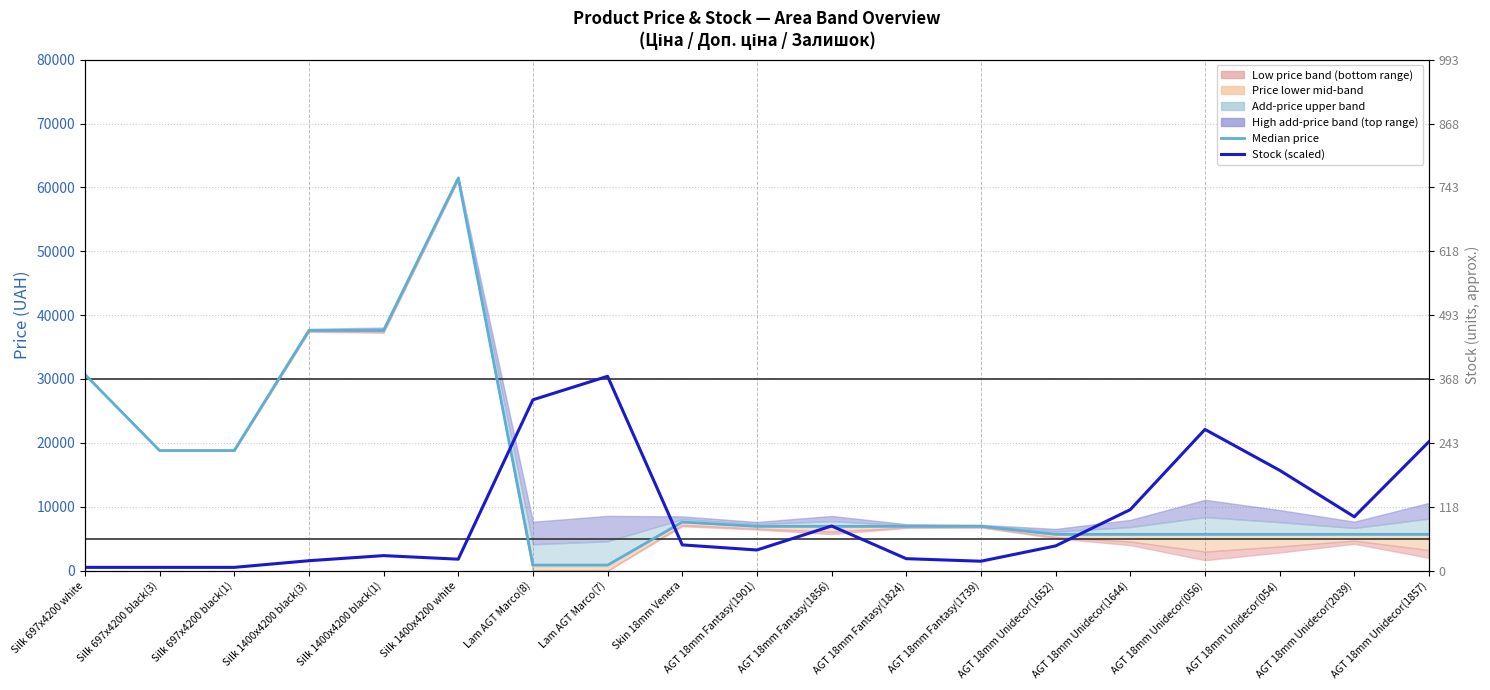

Is this an area chart (filled region under the line)?

No